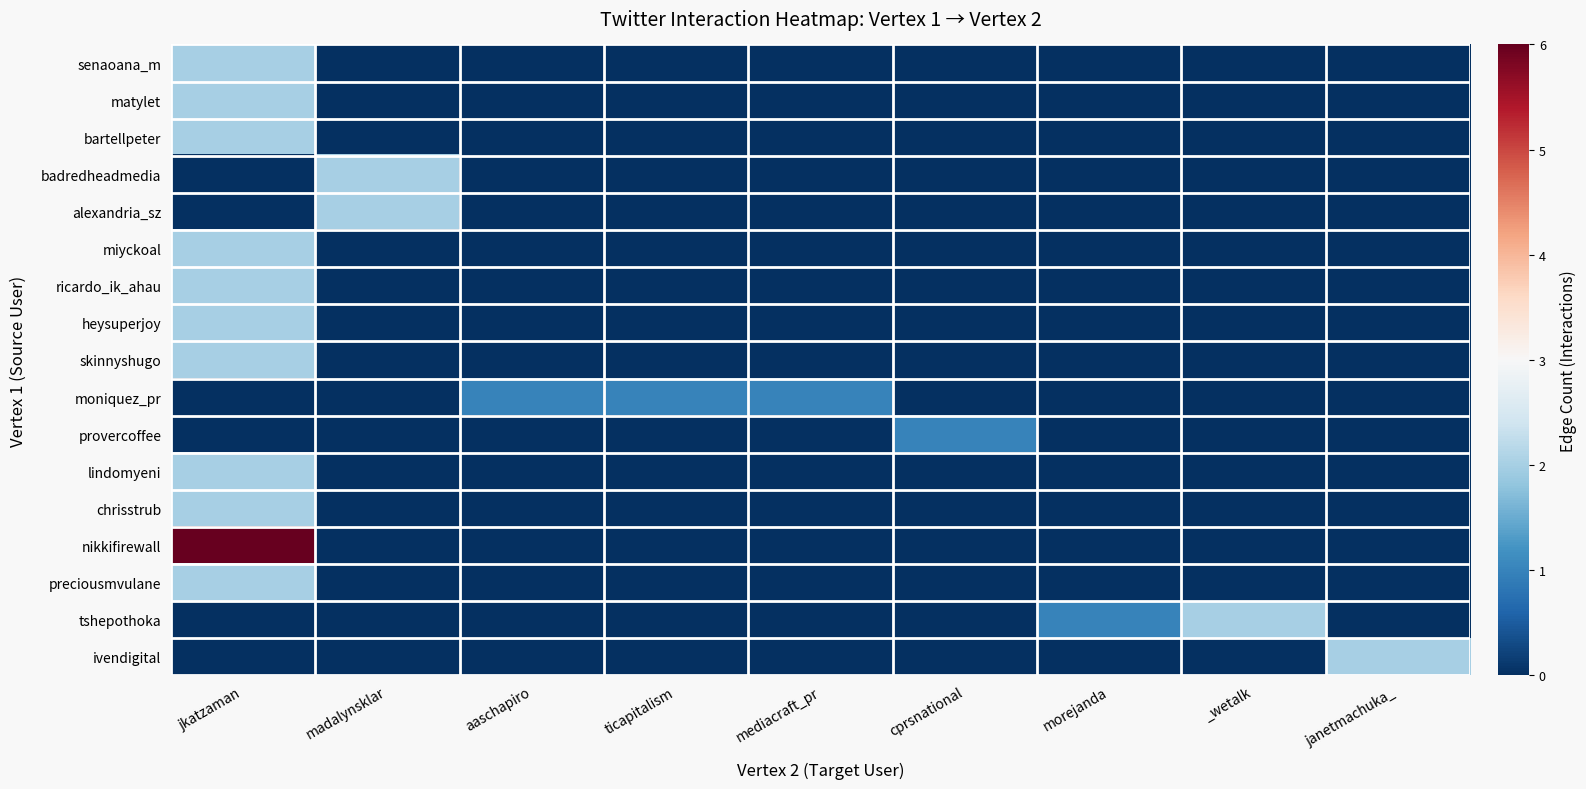

At which category does the chart reach its minimum across all series?

madalynsklar